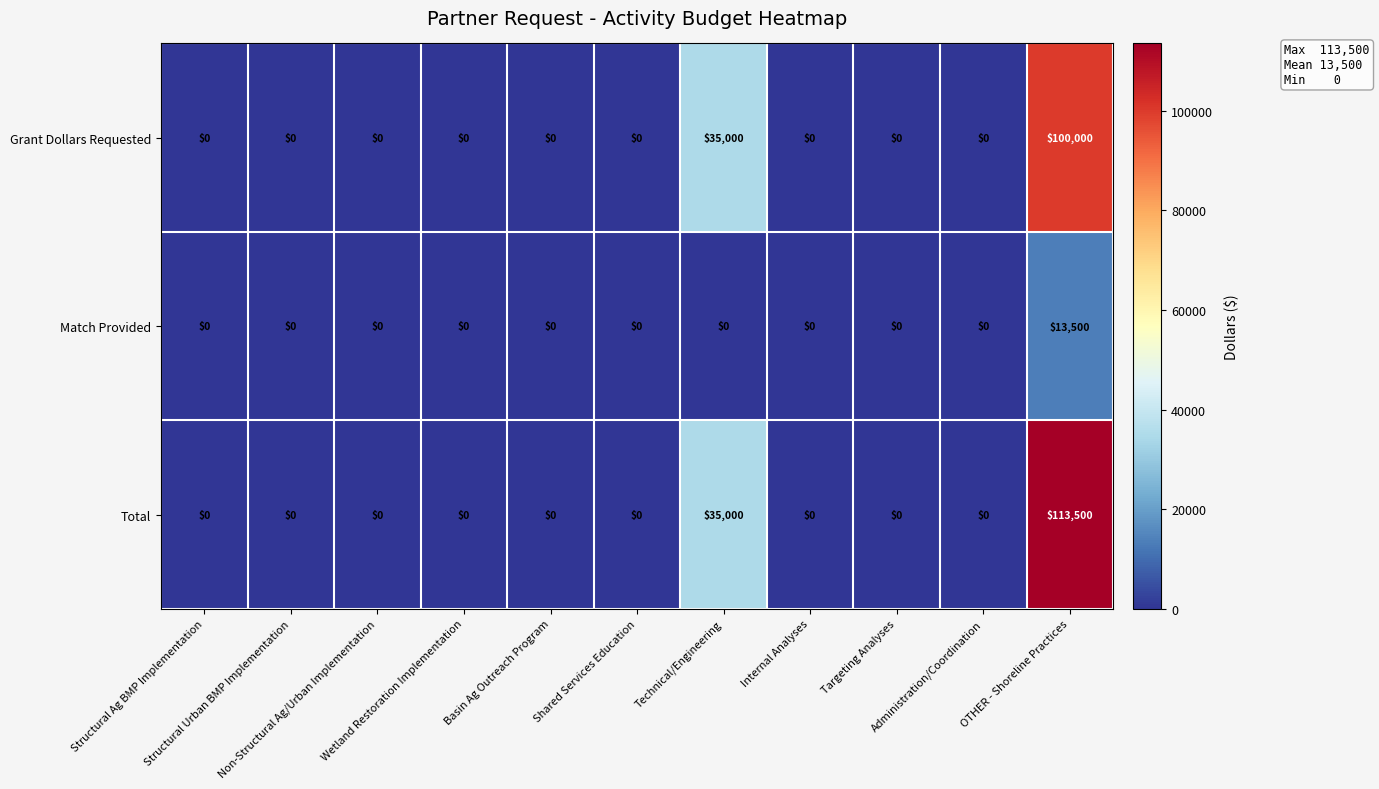

How many data points does each series have?

11